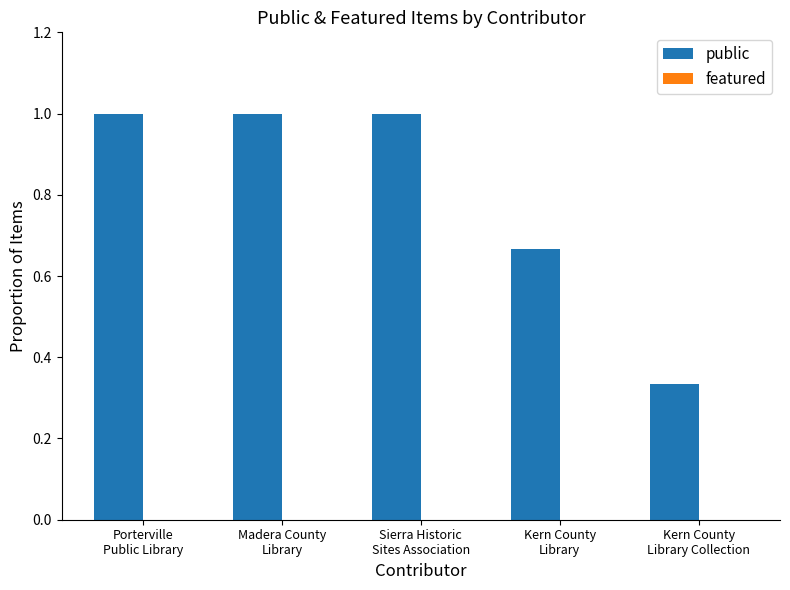

Are the bars grouped side by side (vs. stacked)?

No